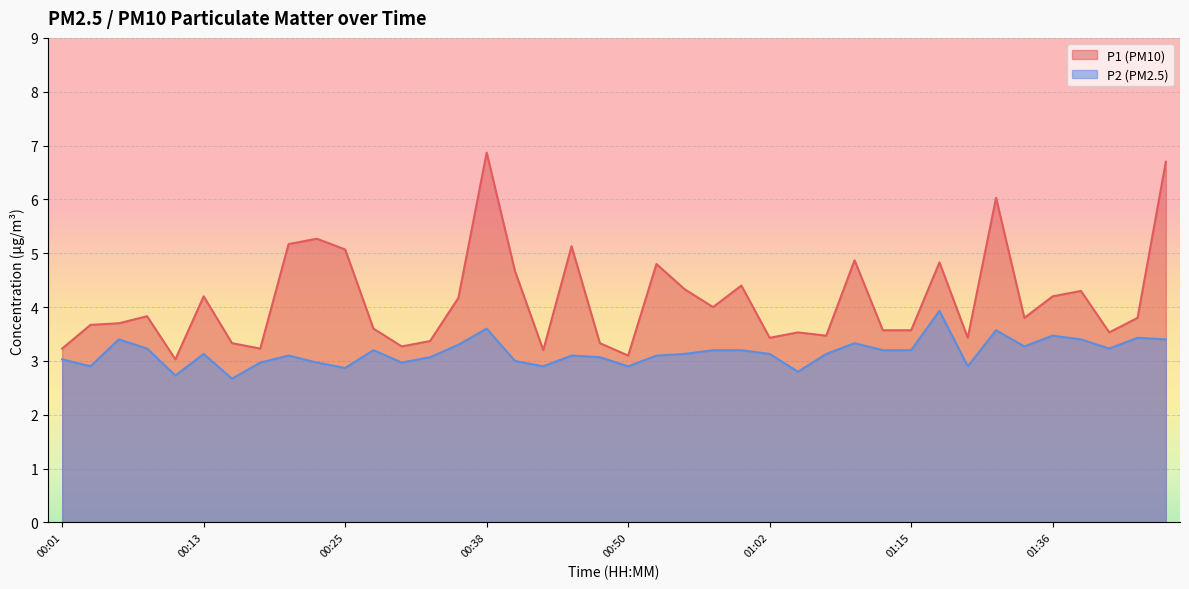

What is the label of the 19th point from the left?

00:45